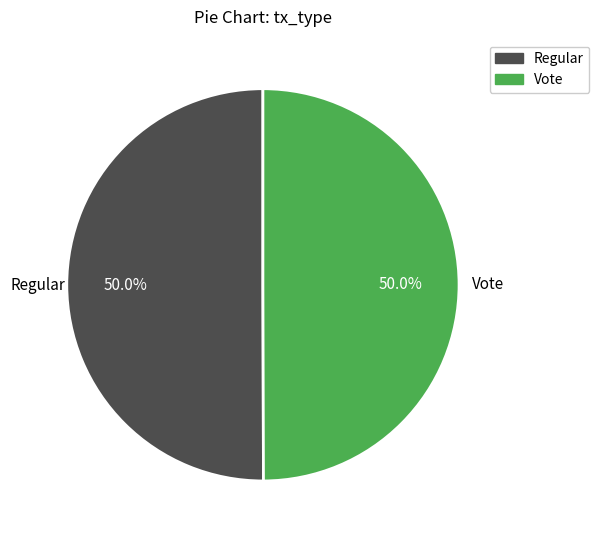

What is the total percentage of Vote and Regular?

100.0%